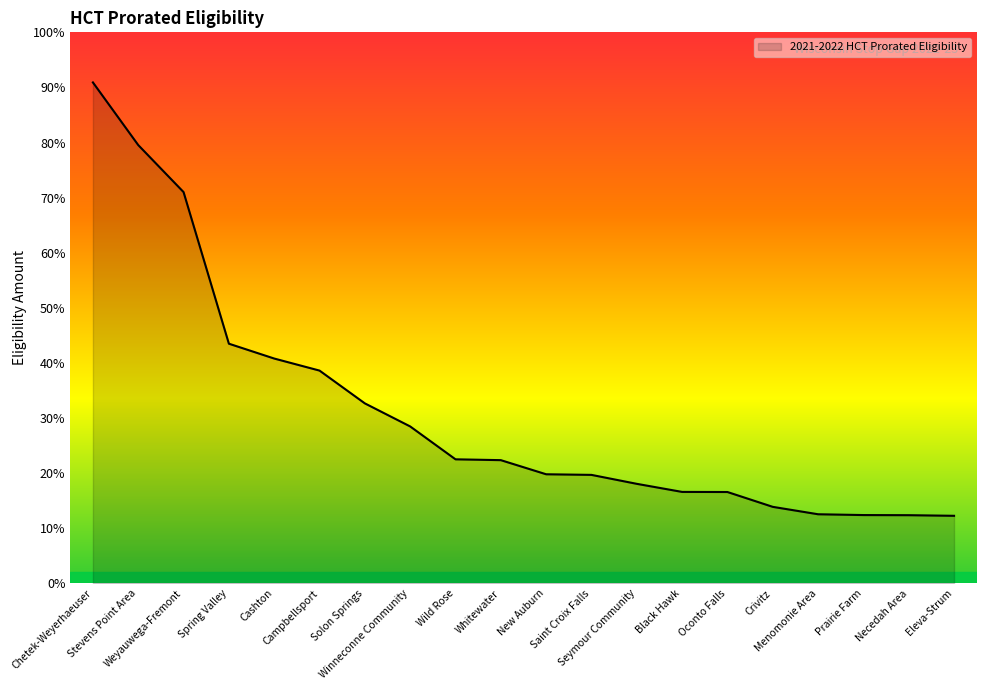

Is this an area chart (filled region under the line)?

Yes